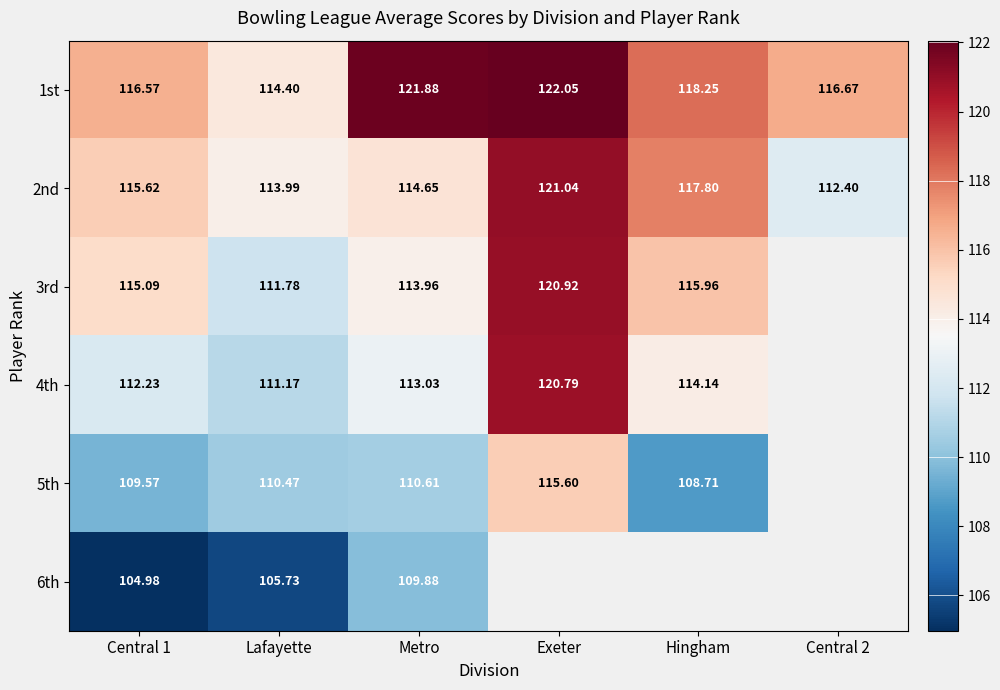

Is the value of 5th at Metro greater than the value of 4th at Hingham?

No